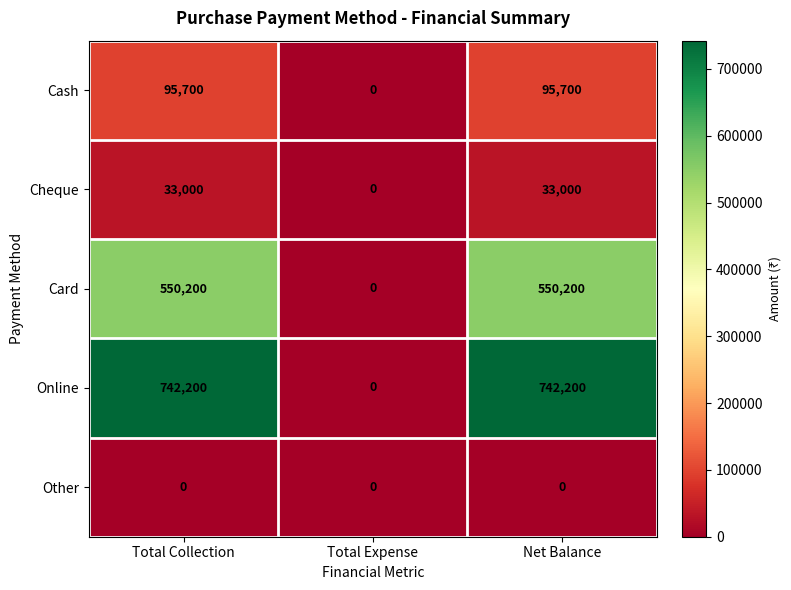

What is the greatest value displayed?

742200